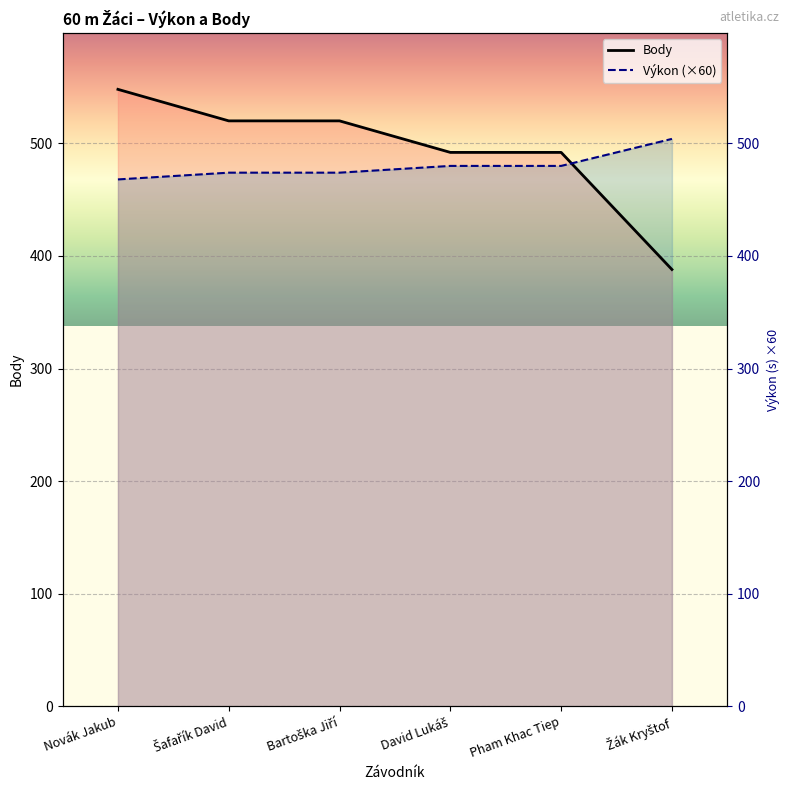

What is the average value of the Výkon (×60) series?

480